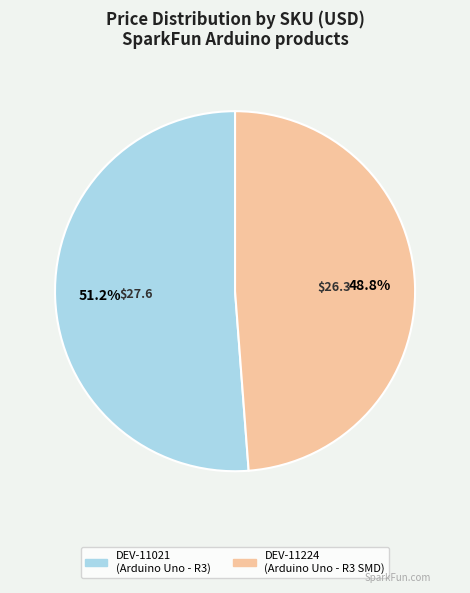

Rank the categories by value from highest to lowest.

DEV-11021, DEV-11224